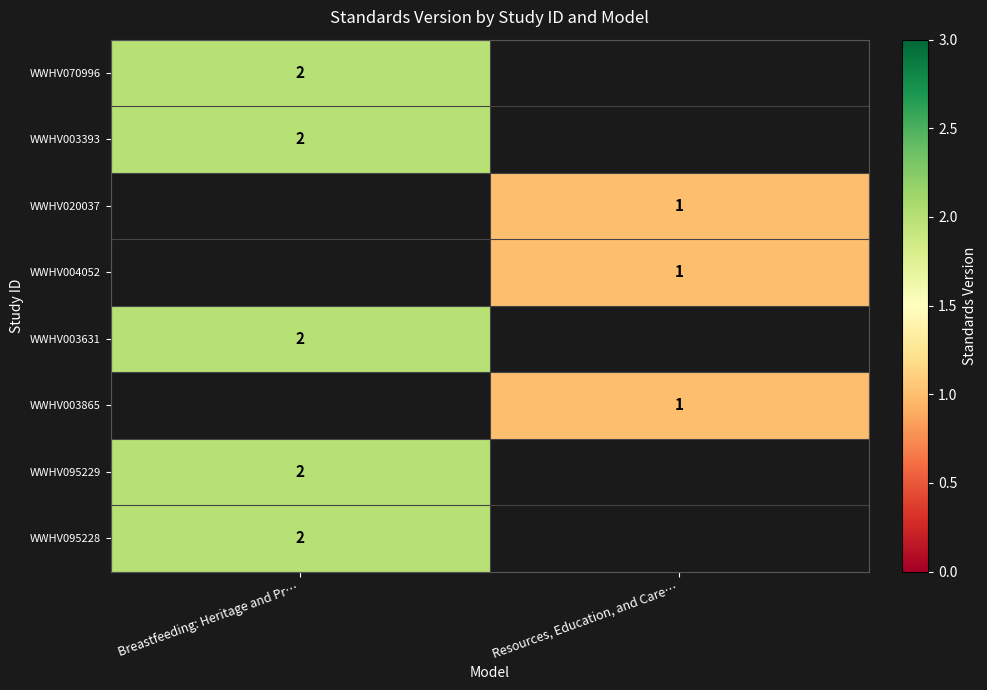

True or false: WWHV004052 has a value of 2 at Resources, Education, and Care….

False